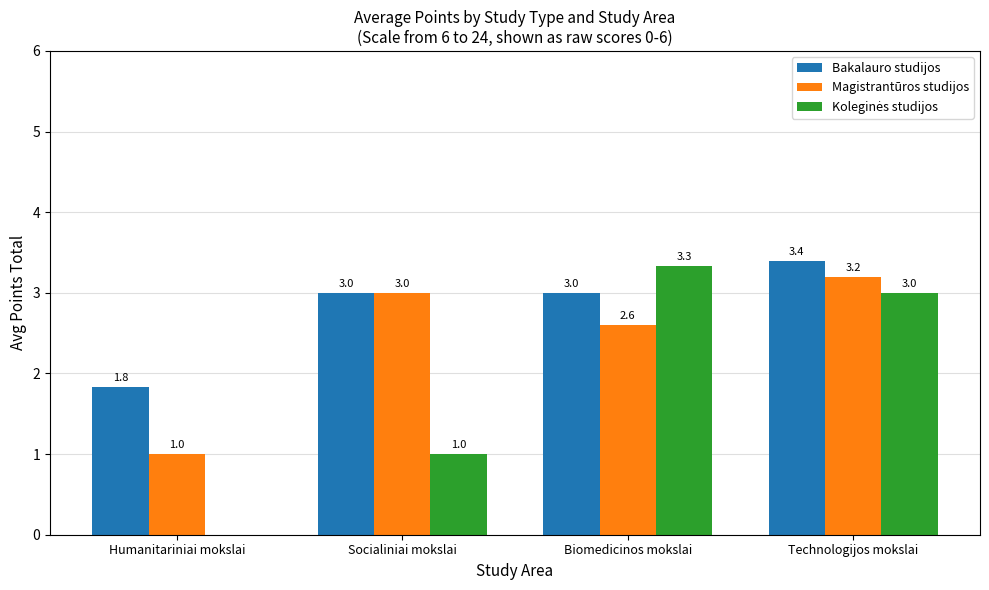

Is it true that Magistrantūros studijos equals 4.5 at Technologijos mokslai?

False